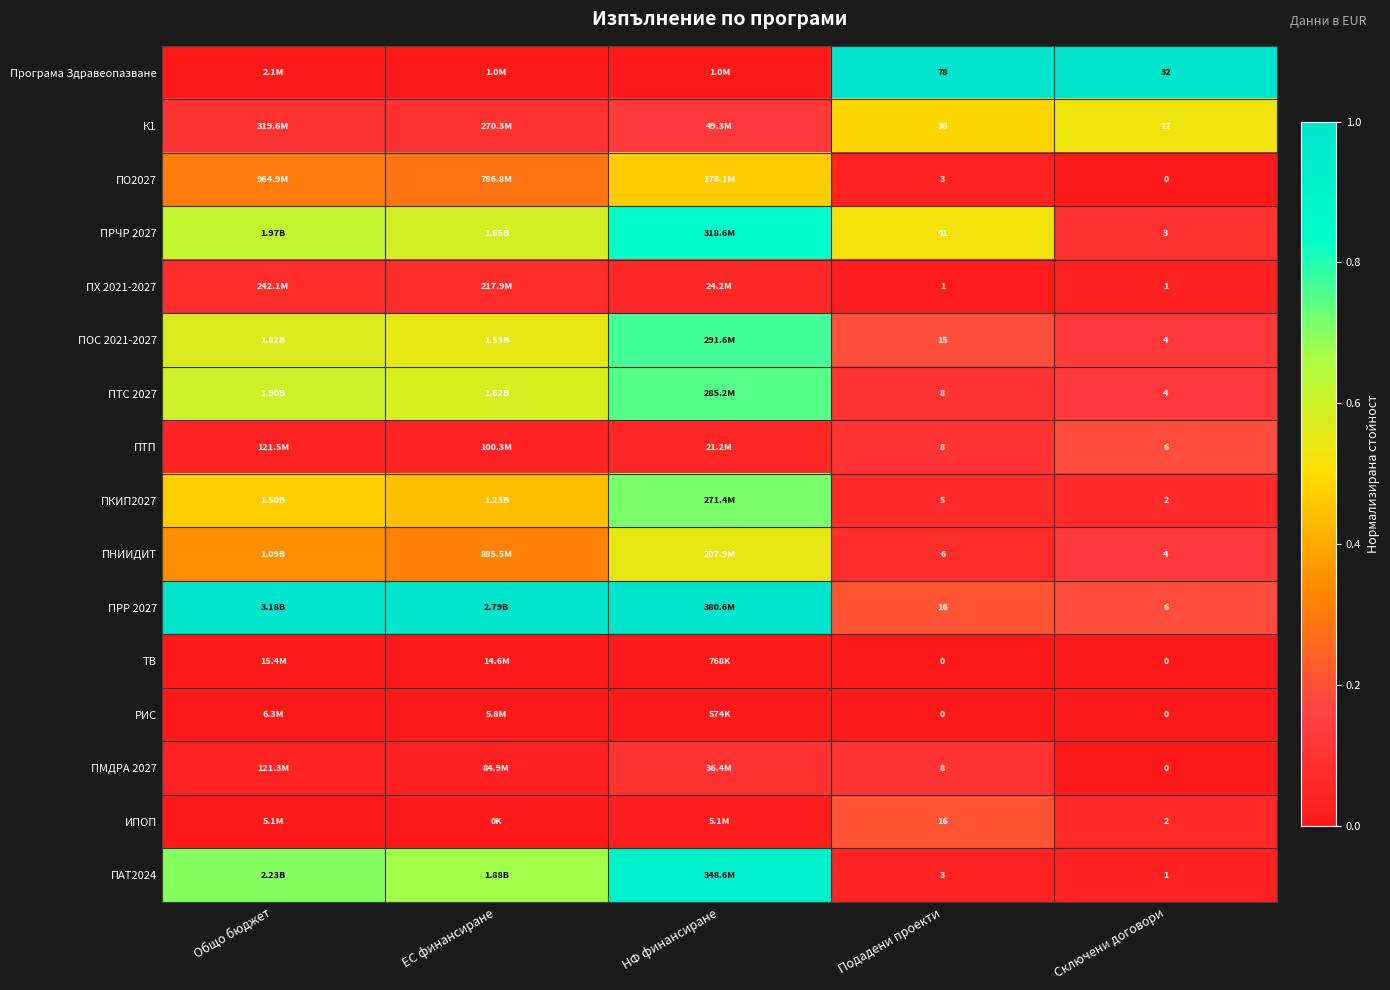

Between Подадени проекти and Сключени договори, which series saw the biggest shift?

Програма Здравеопазване